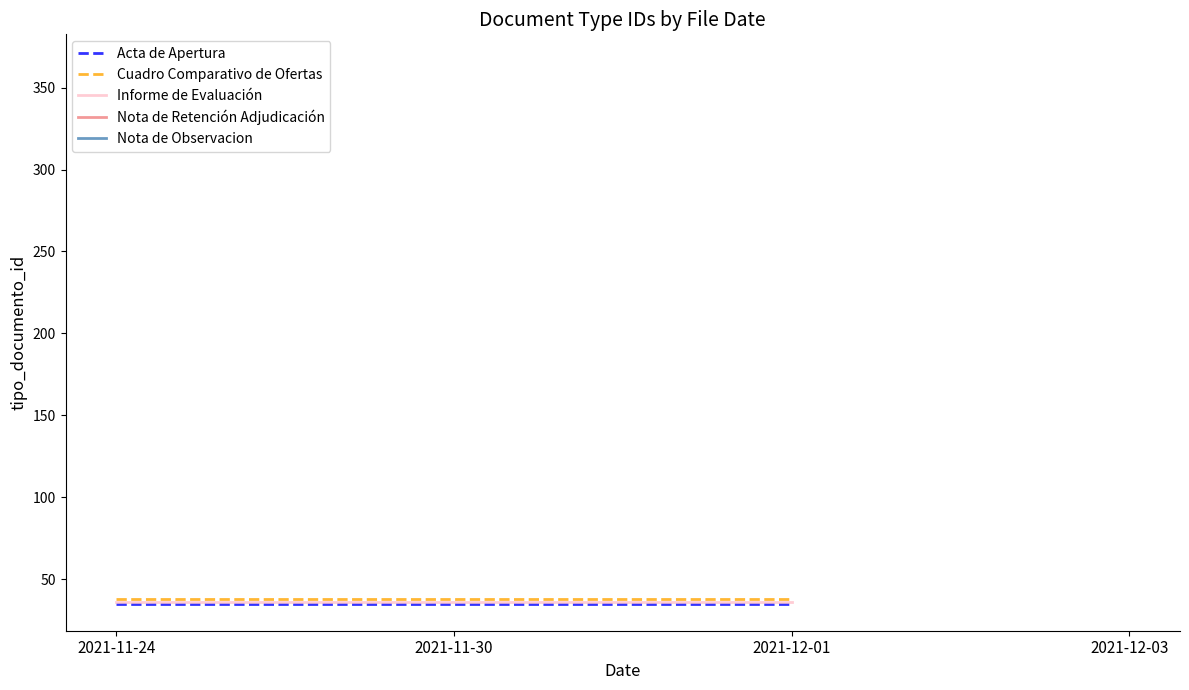

What is the sum of the Informe de Evaluación values at 2021-11-24 and 2021-11-30?

72